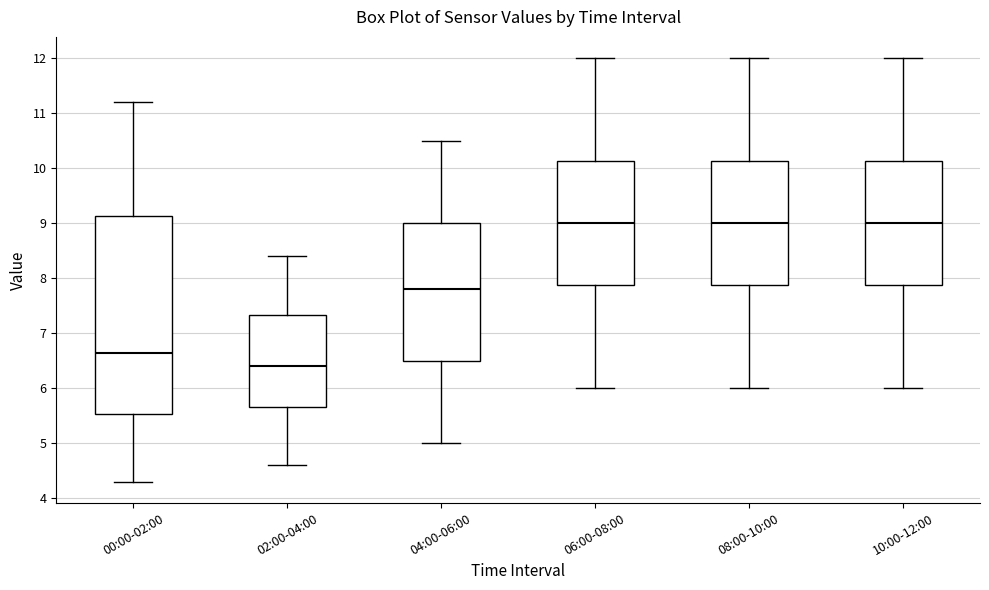

Where does the median line of the box for 06:00-08:00 sit on the y-axis? The values are not printed on the chart, so give them approximately, as read against the axis.

9.0